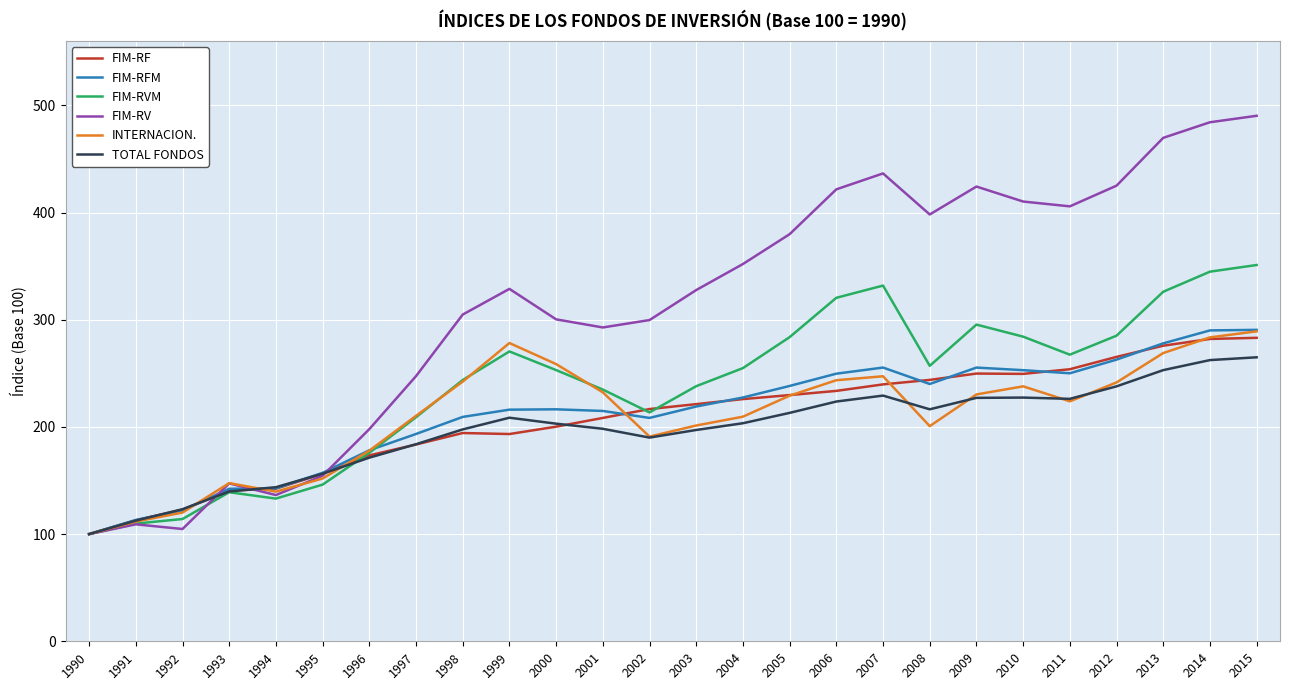

The INTERNACION. series shows 403.9 at 2000. True or false?

False